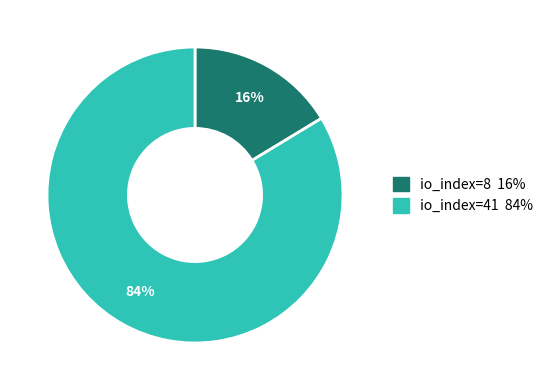

What is the ratio of the value at io_index=8 to the value at io_index=41?

0.2